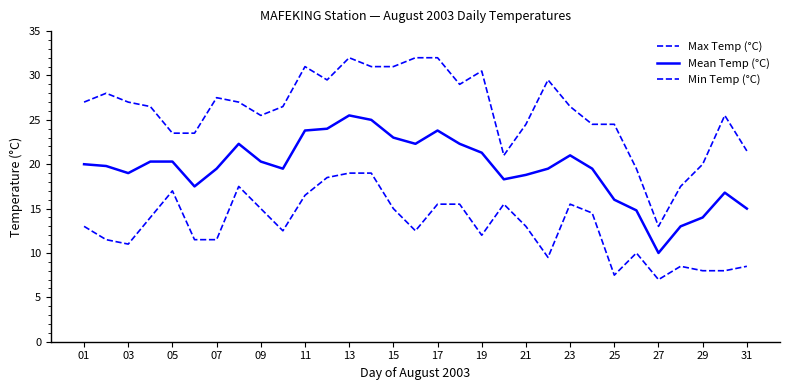

How many lines are shown in the chart?

3